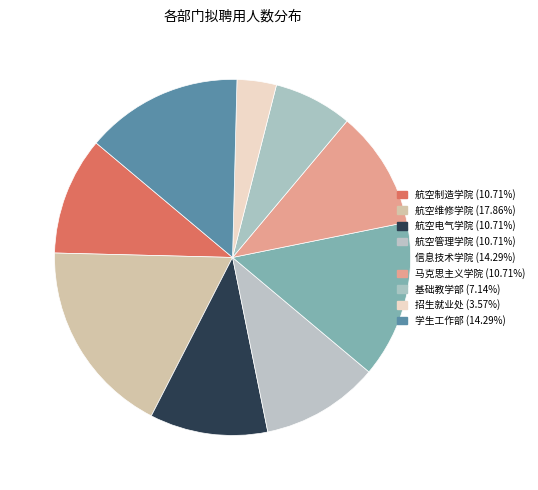

Do 航空维修学院 and 航空管理学院 together represent more than half of the pie?

No